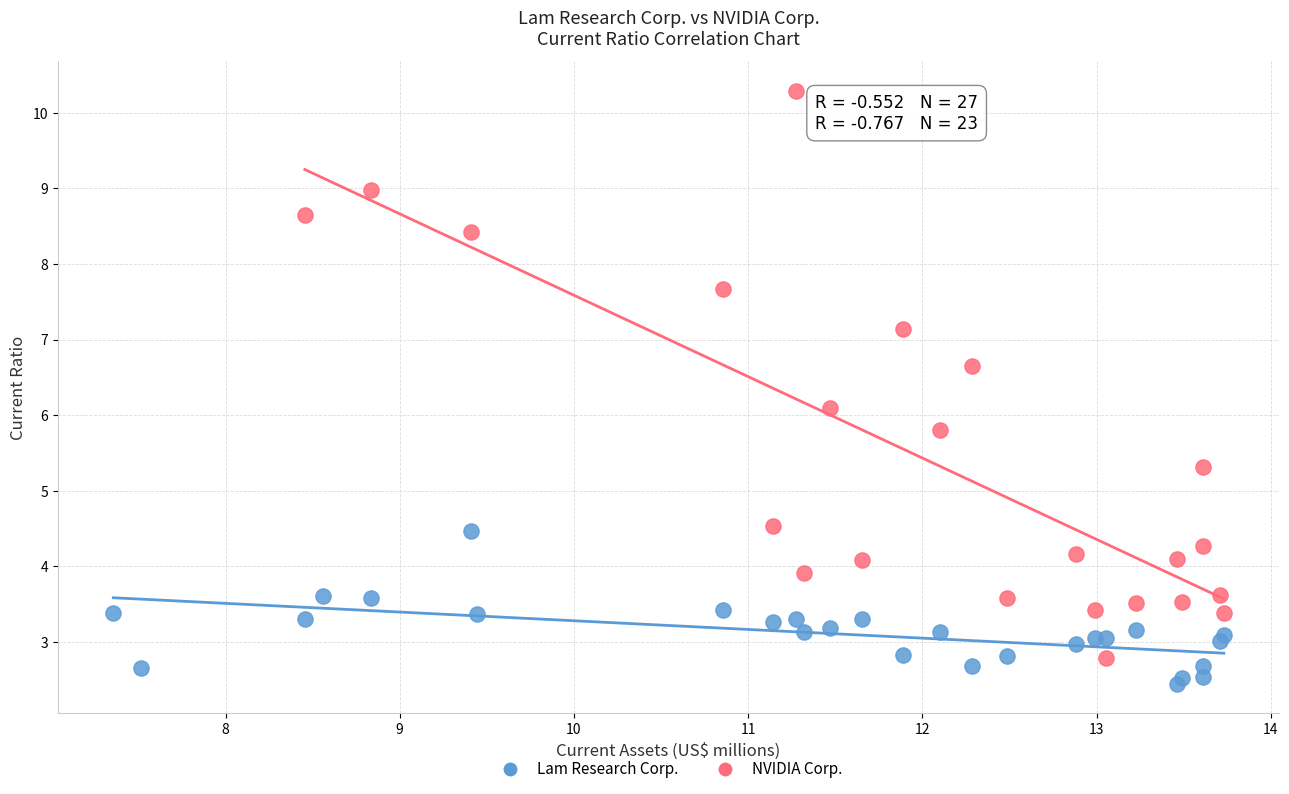

Which series reaches the maximum Y coordinate?

NVIDIA Corp.